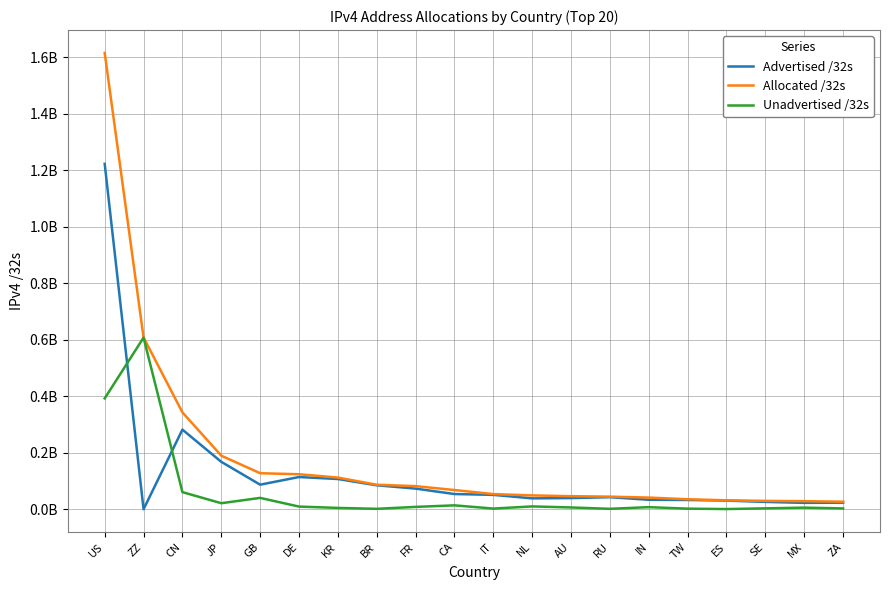

How many intersections are there between Unadvertised /32s and Advertised /32s?

2